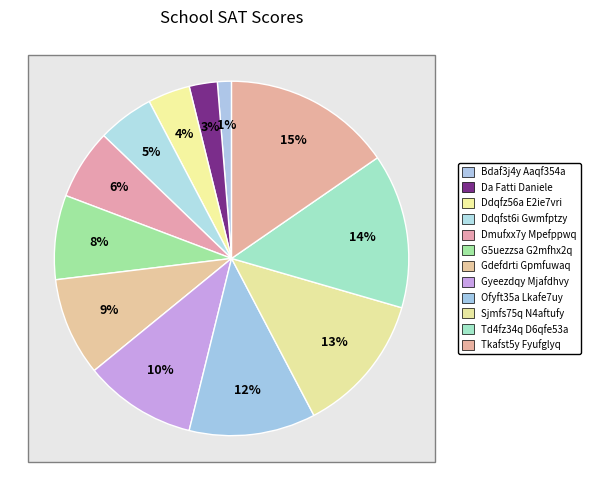

How many segments does this pie chart have?

12